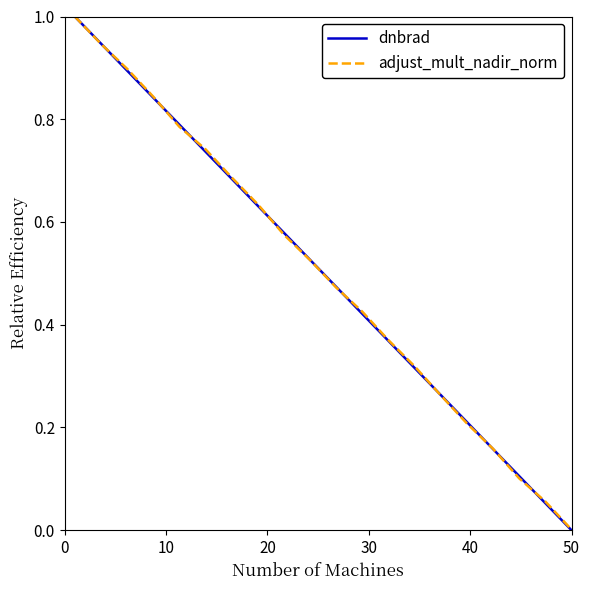

What is the maximum value shown in the chart?

1.0